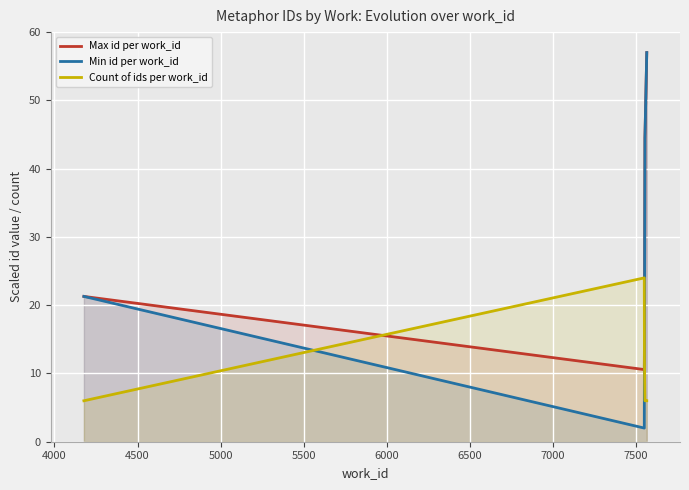

Which series has the widest spread of values?

Min id per work_id